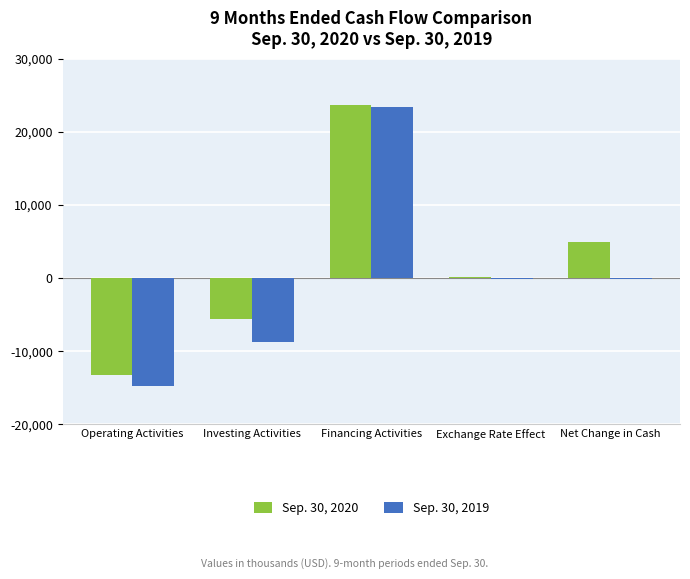

What is the sum of all Sep. 30, 2019 values?

-262